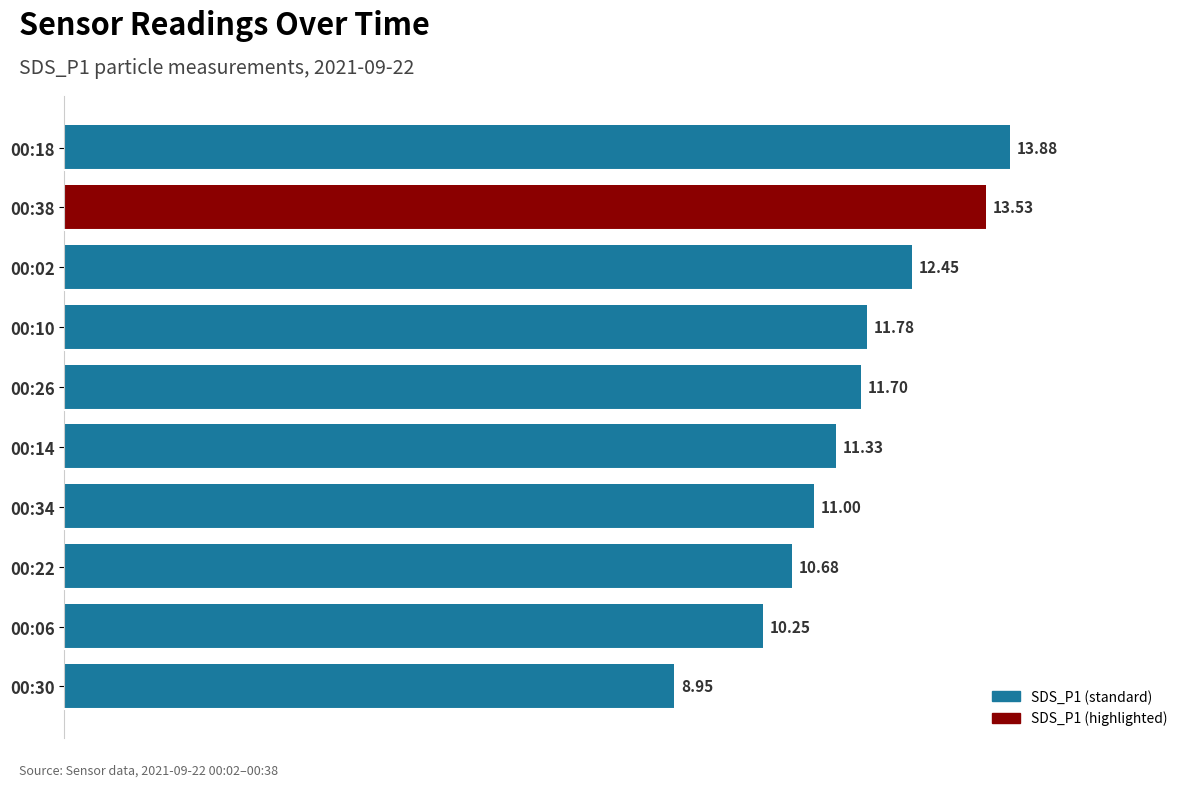

Rank the categories by value from lowest to highest.

00:30, 00:06, 00:22, 00:34, 00:14, 00:26, 00:10, 00:02, 00:38, 00:18